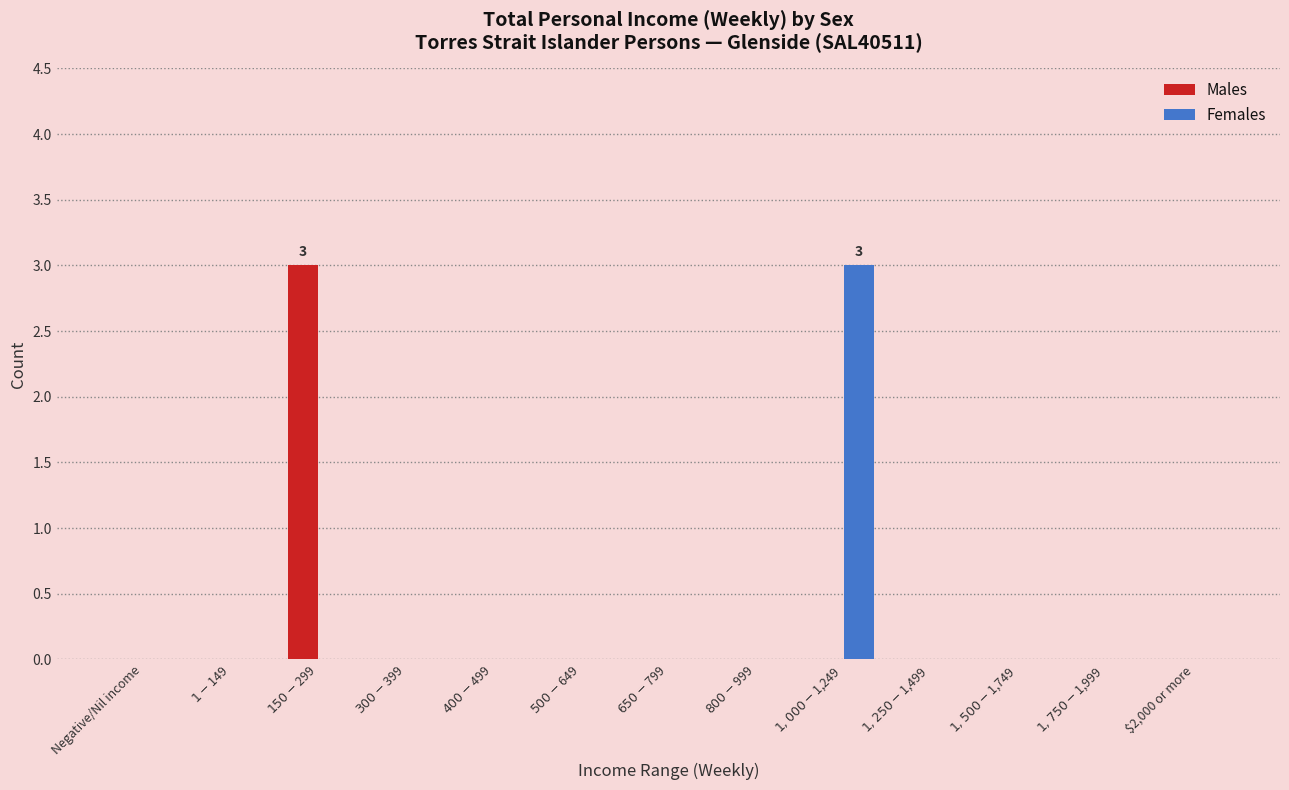

What is the sum of all Females values?

3